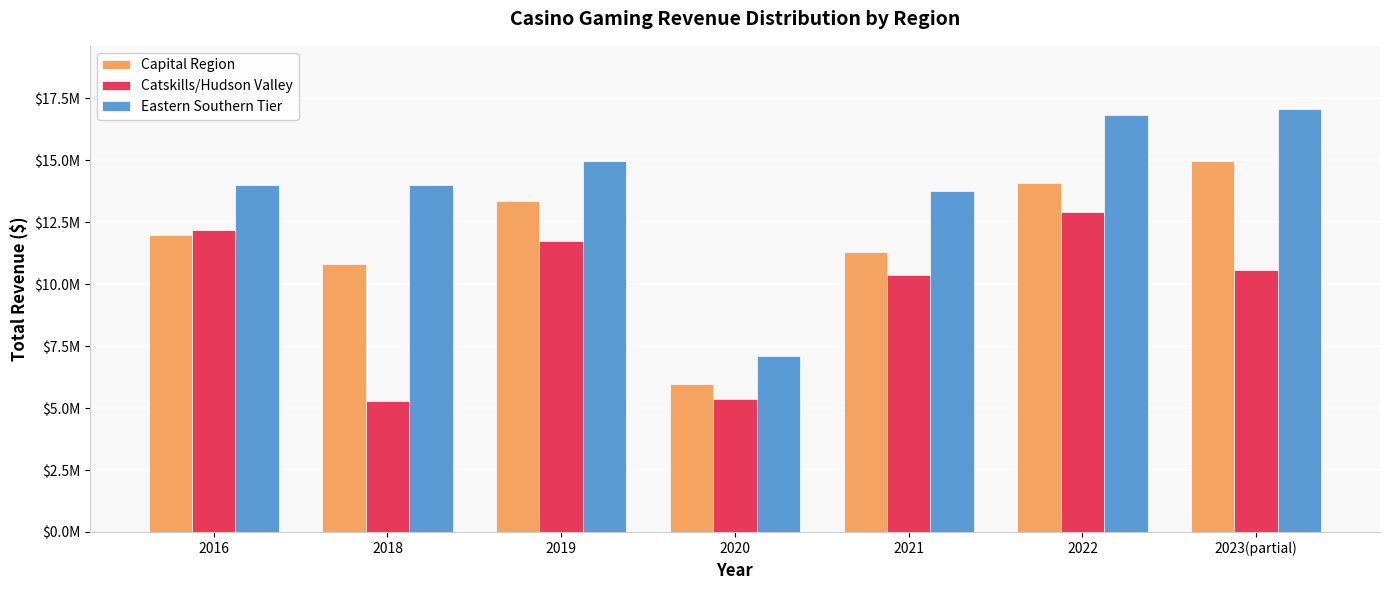

Does the chart contain stacked bars?

No